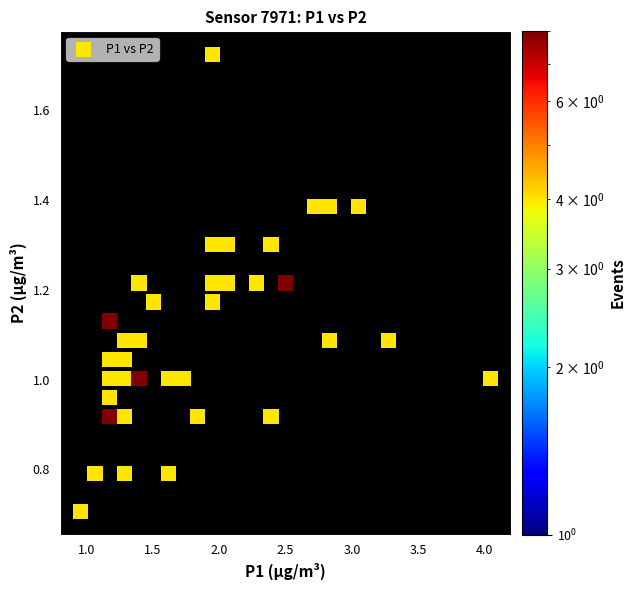

What is the range of X values (max minus min)?

3.1